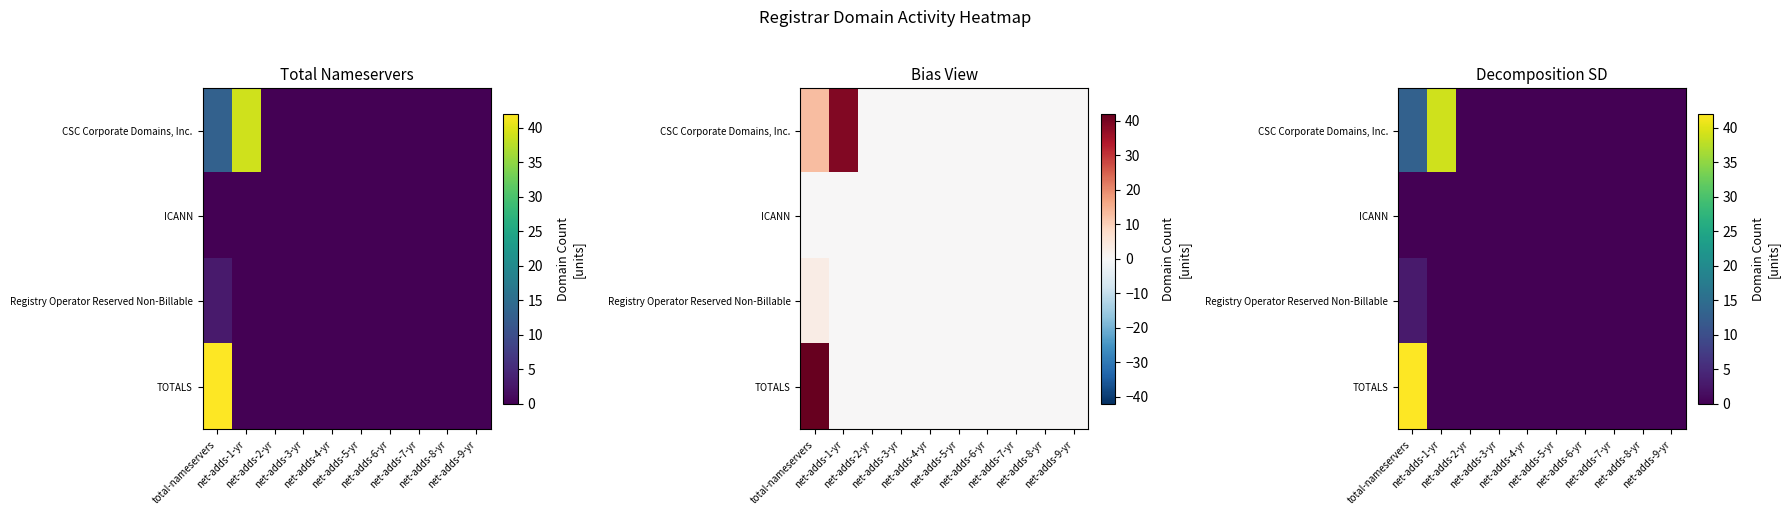

Which has a higher value, net-adds-2-yr or net-adds-3-yr?

net-adds-2-yr